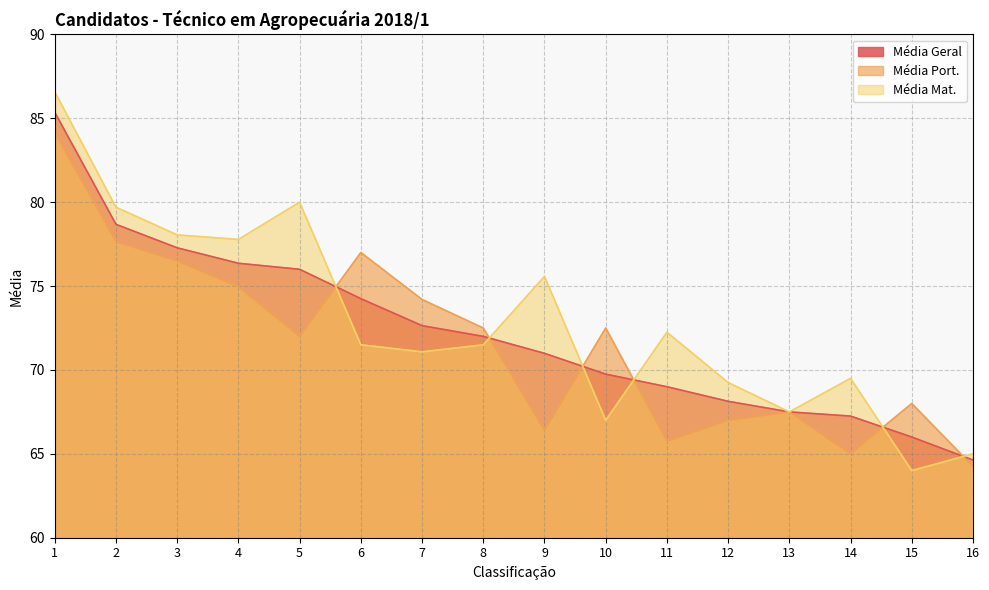

Does the chart display data point markers on the line(s)?

No